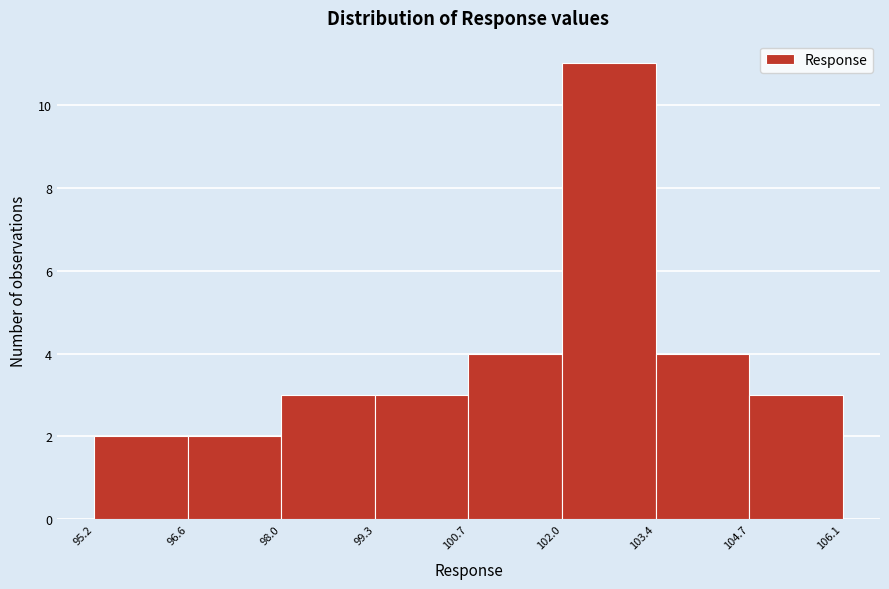

Reading left to right, list every bar in this chart as the range it spans on the x-axis followed by its height. The values are not printed on the chart, so give them approximately, as read against the axis.

95.2 to 96.6: 2
96.6 to 98.0: 2
98.0 to 99.3: 3
99.3 to 100.7: 3
100.7 to 102.0: 4
102.0 to 103.4: 11
103.4 to 104.7: 4
104.7 to 106.1: 3